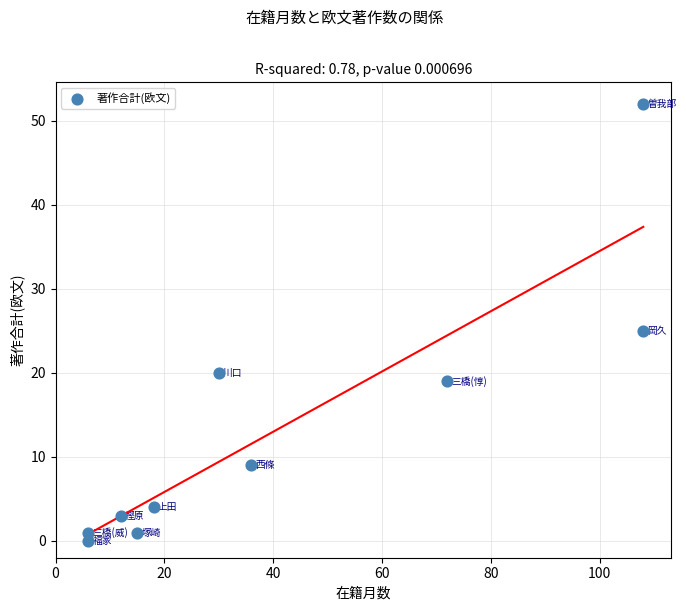

What Y value in the scatter plot is closest to 26?

25